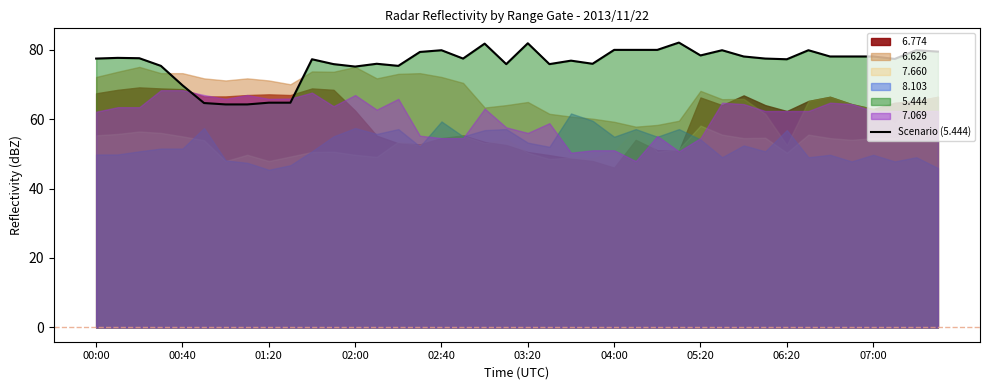

What position from the right is 14?

26